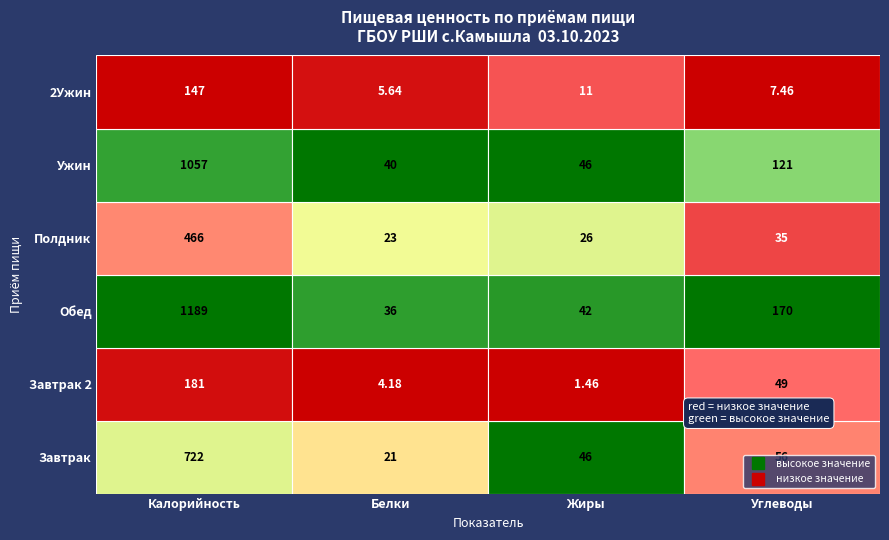

Which has a higher value, Белки or Жиры?

Жиры